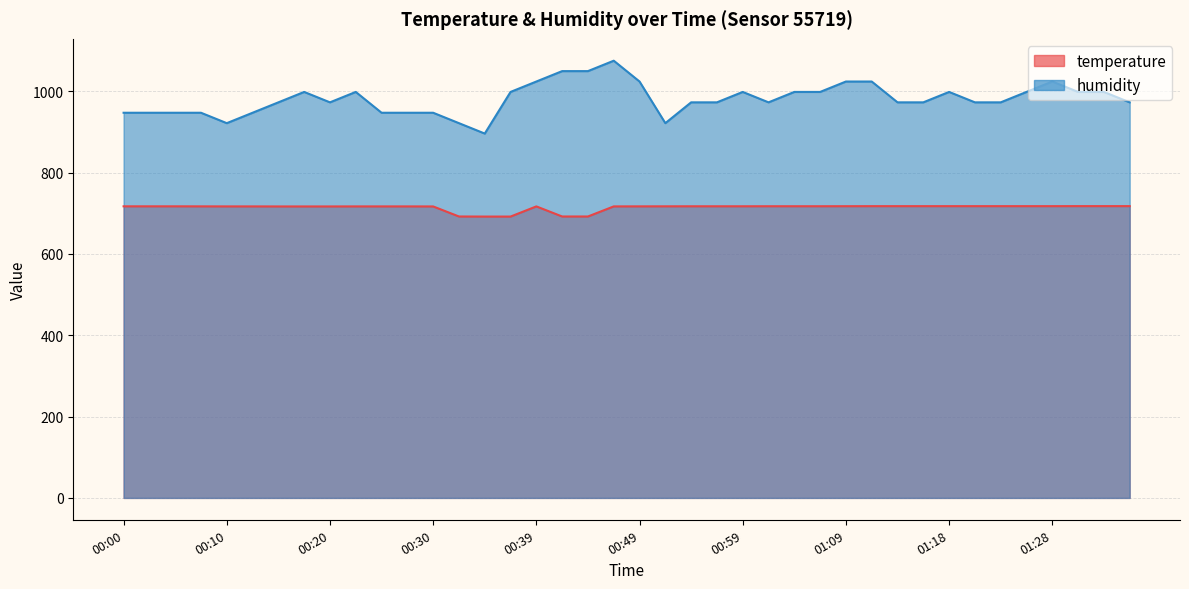

How many data points in temperature are above 717?

22